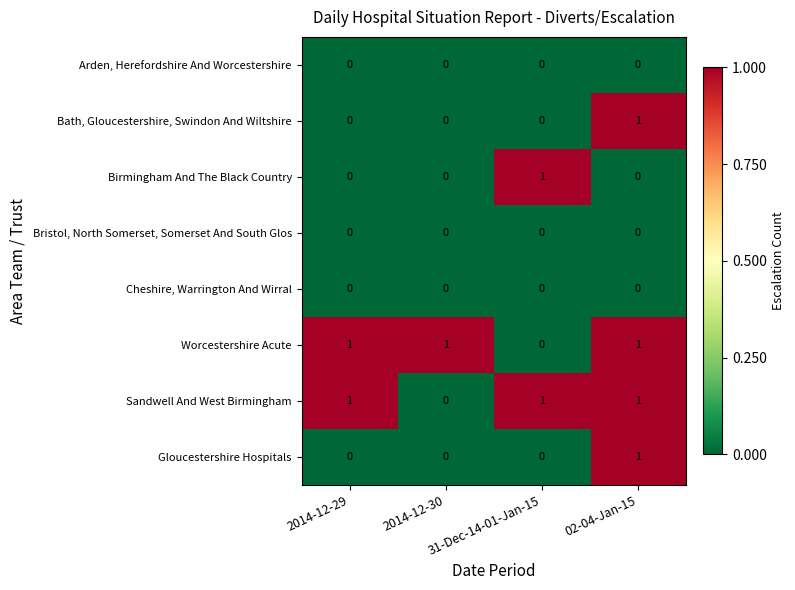

The Bath, Gloucestershire, Swindon And Wiltshire series shows 0 at 2014-12-30. True or false?

True